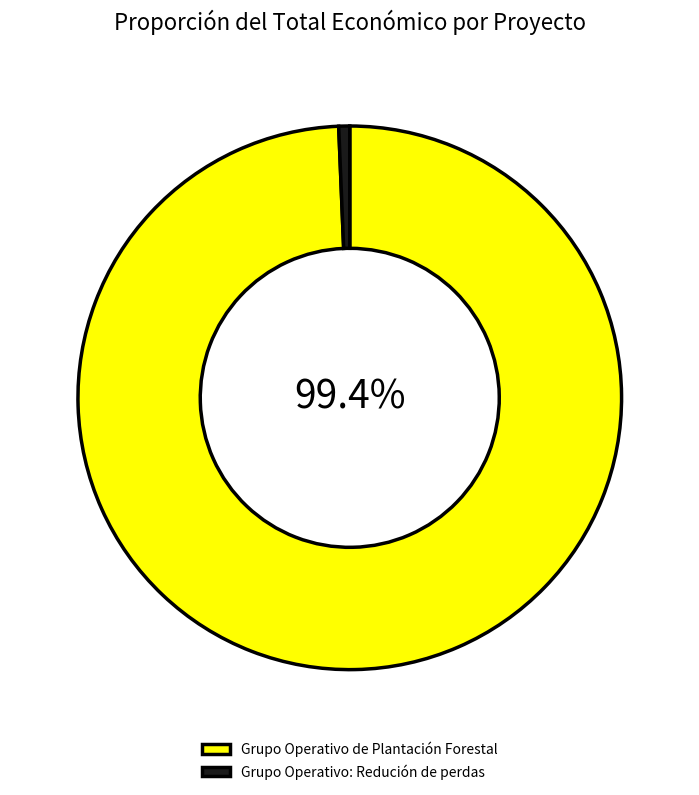

Rank the categories by value from lowest to highest.

Grupo Operativo: Redución de perdas, Grupo Operativo de Plantación Forestal